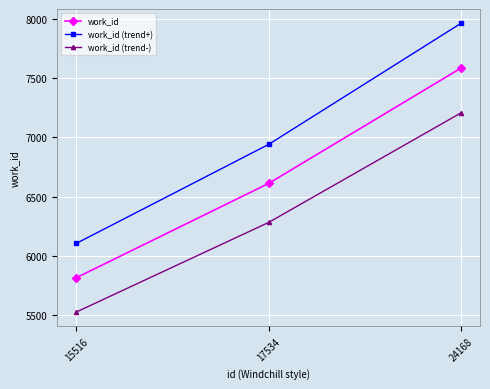

The work_id (trend-) series shows 5522.3 at 15516. True or false?

True